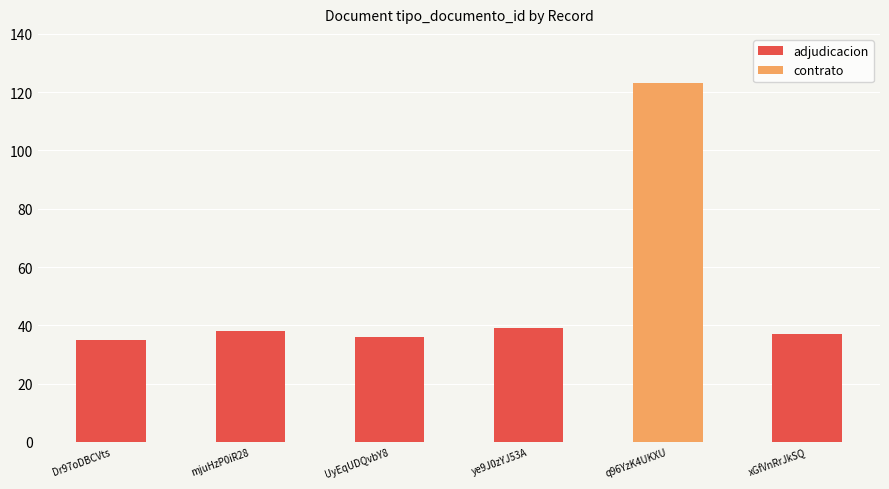

What is the ratio of the value at q96YzK4UKXU to the value at mjuHzP0iR28?

3.2